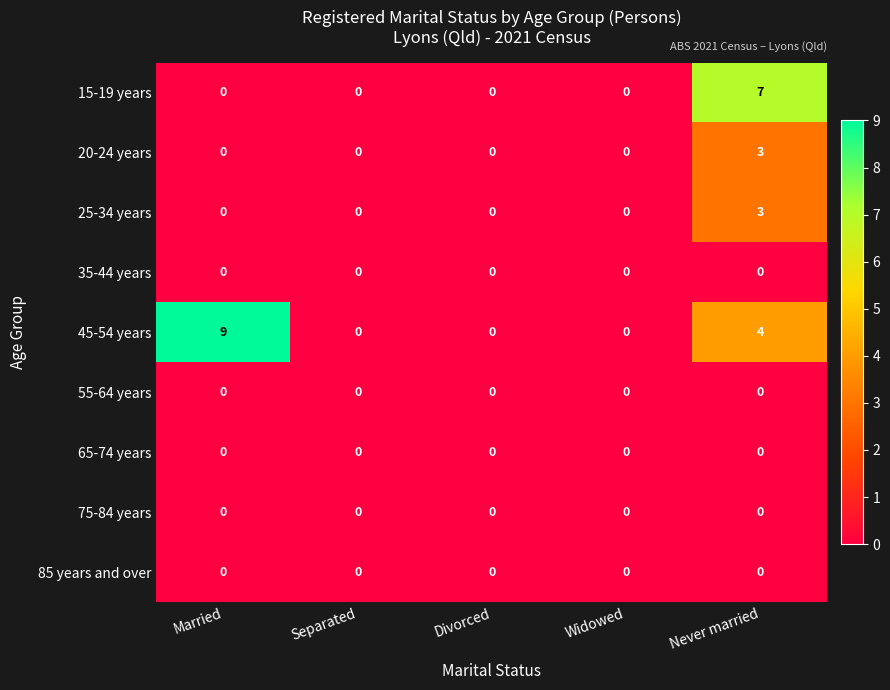

At how many categories does at least one series exceed 1?

2